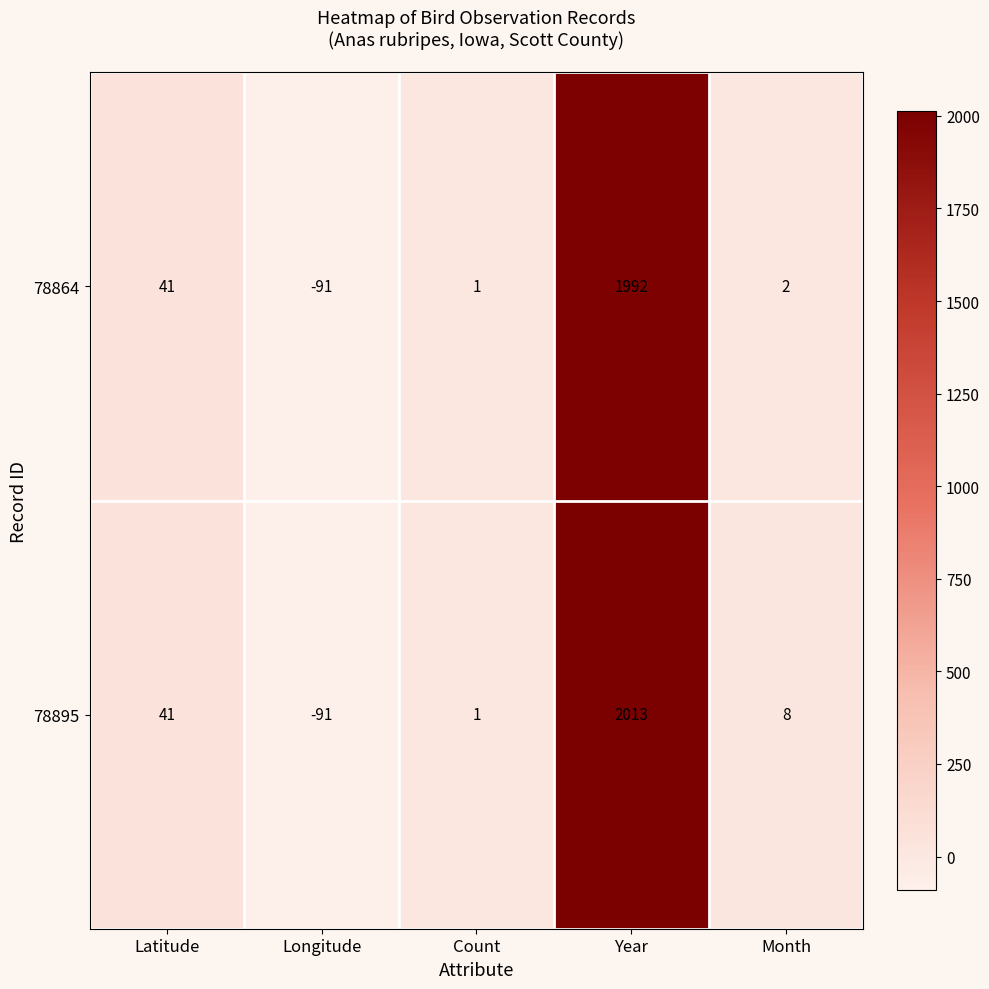

Is it true that 78895 equals -91 at Longitude?

True